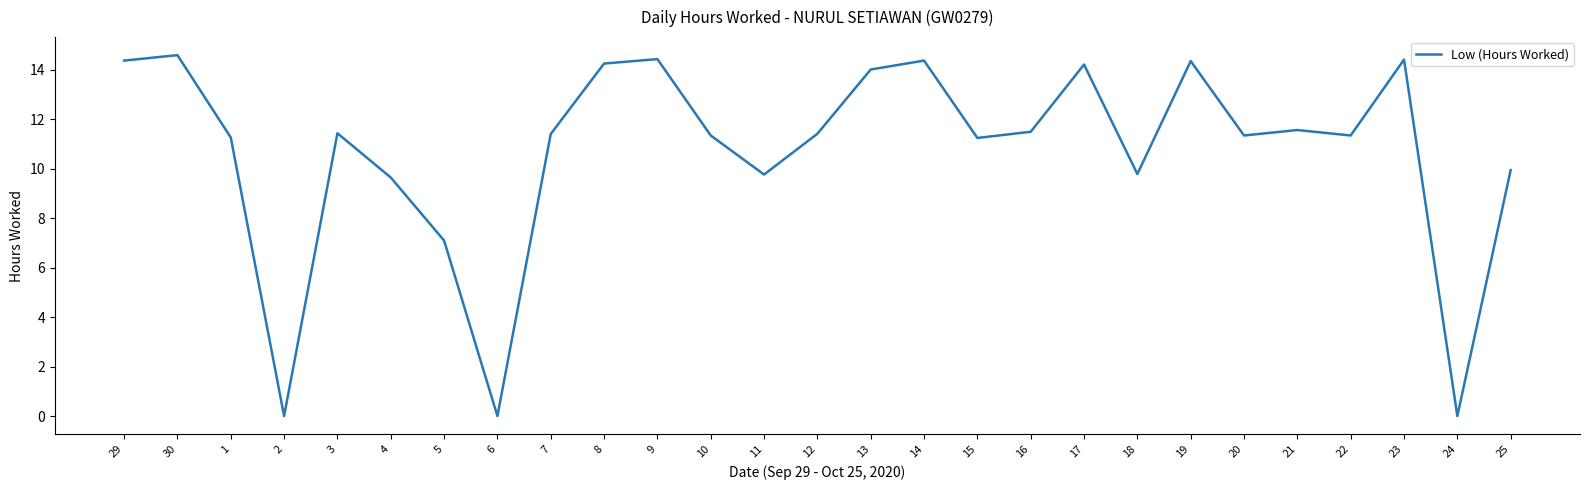

What is the difference between the second highest and second lowest values?

14.4